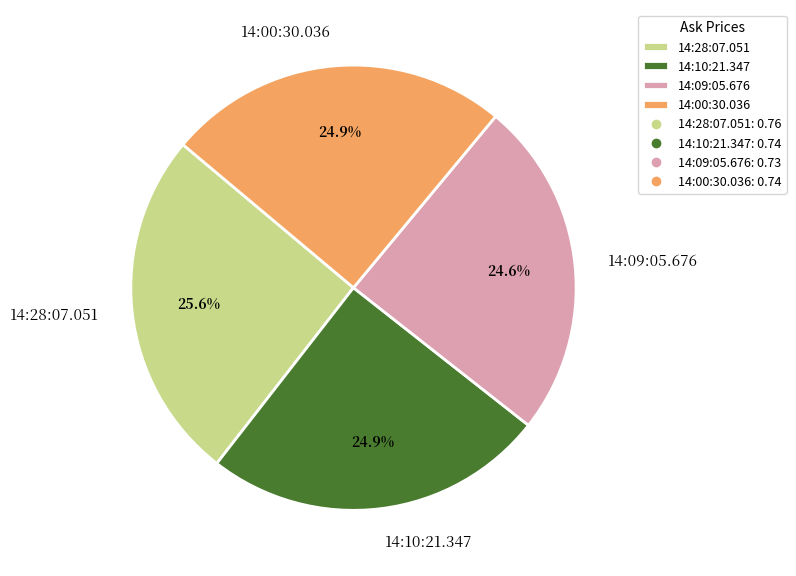

Does any single category account for the majority?

No